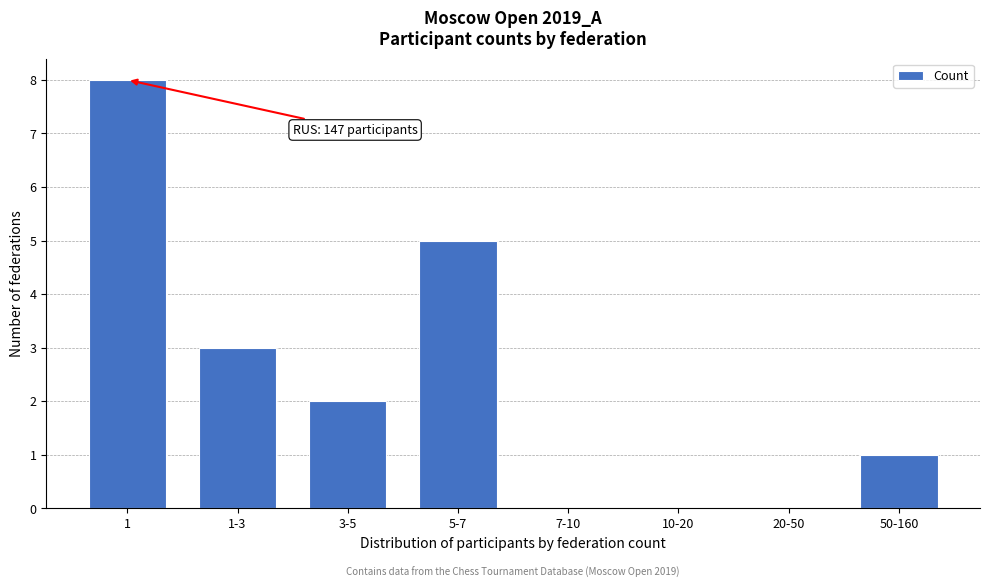

Reading left to right, extract all data points from this chart.

1=8	1-3=3	3-5=2	5-7=5	7-10=0	10-20=0	20-50=0	50-160=1